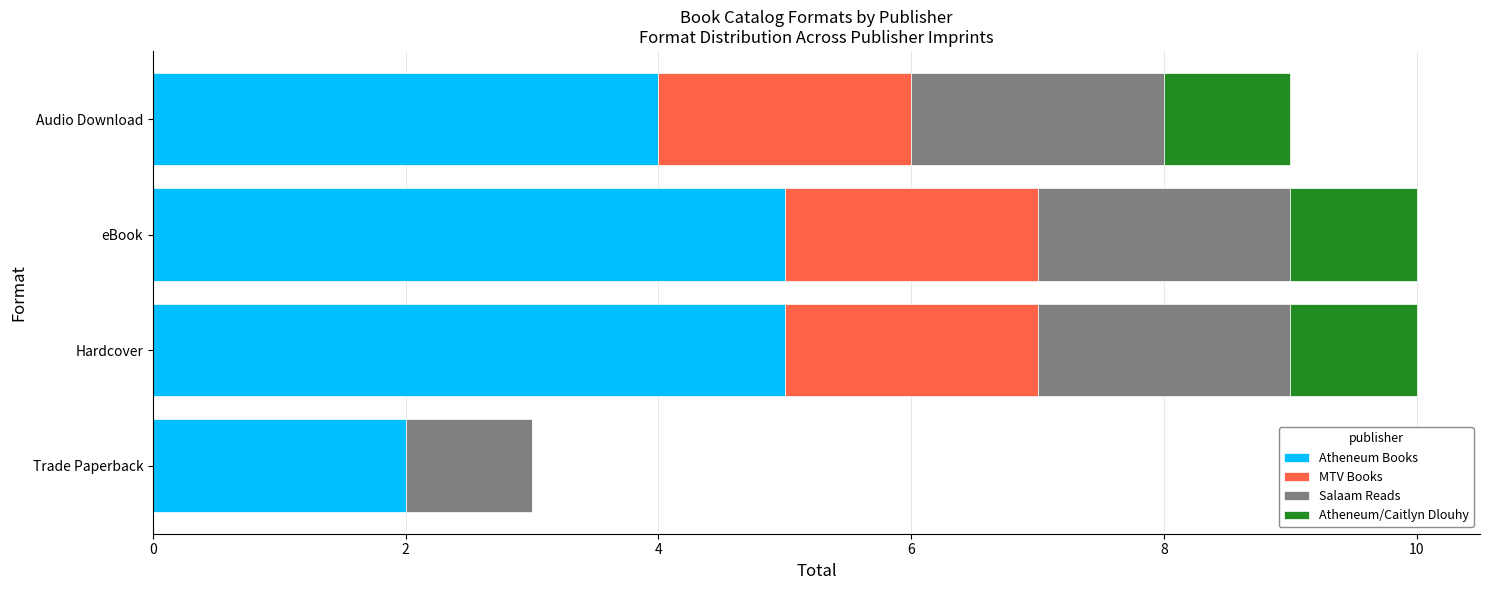

Is it true that Atheneum Books equals 5 at Hardcover?

True